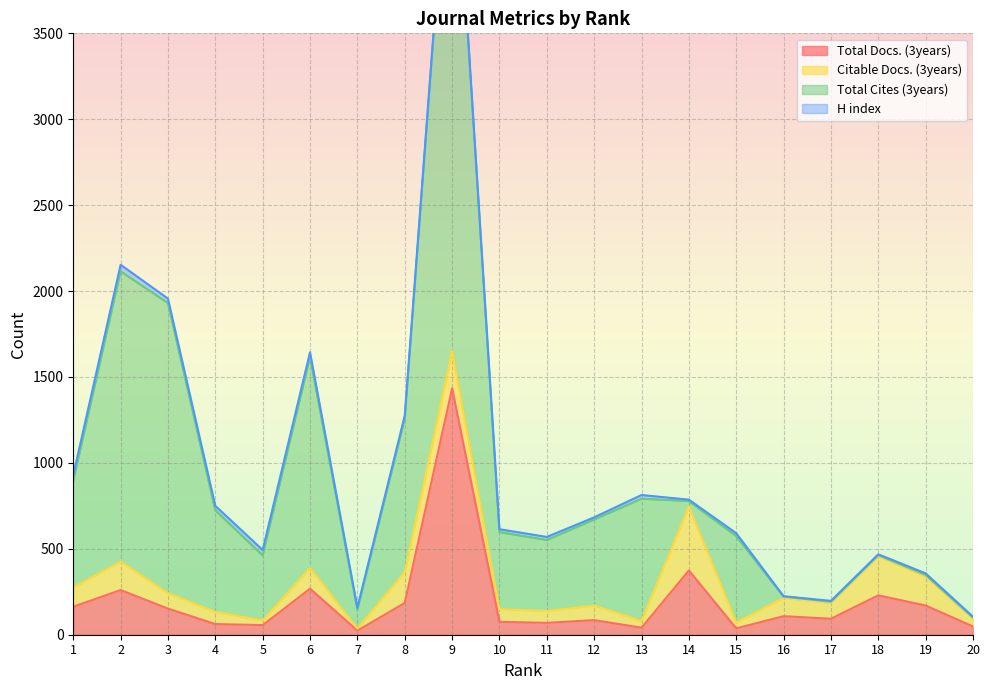

Which label corresponds to the smallest value in the chart?

16